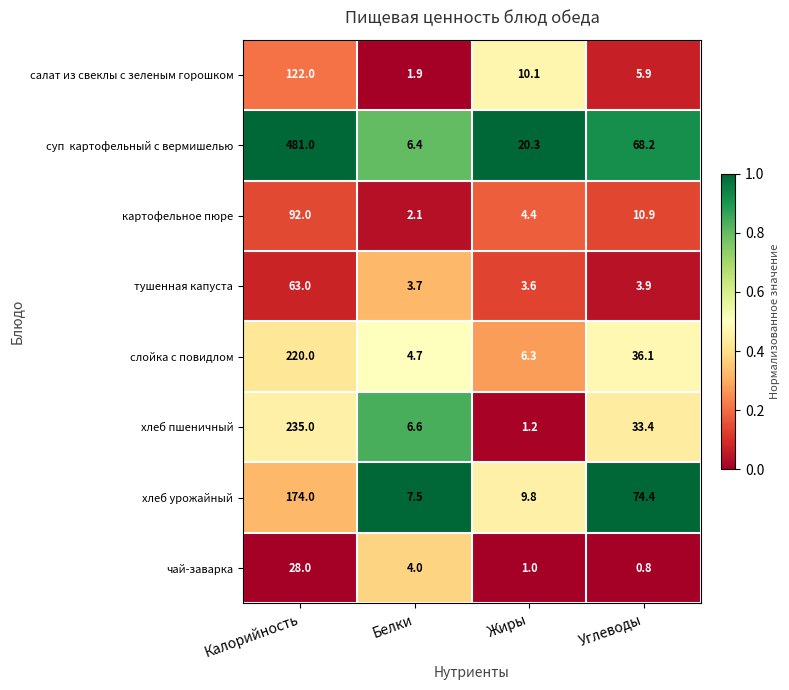

What is the difference between the second highest and minimum values in the хлеб урожайный series?

66.9